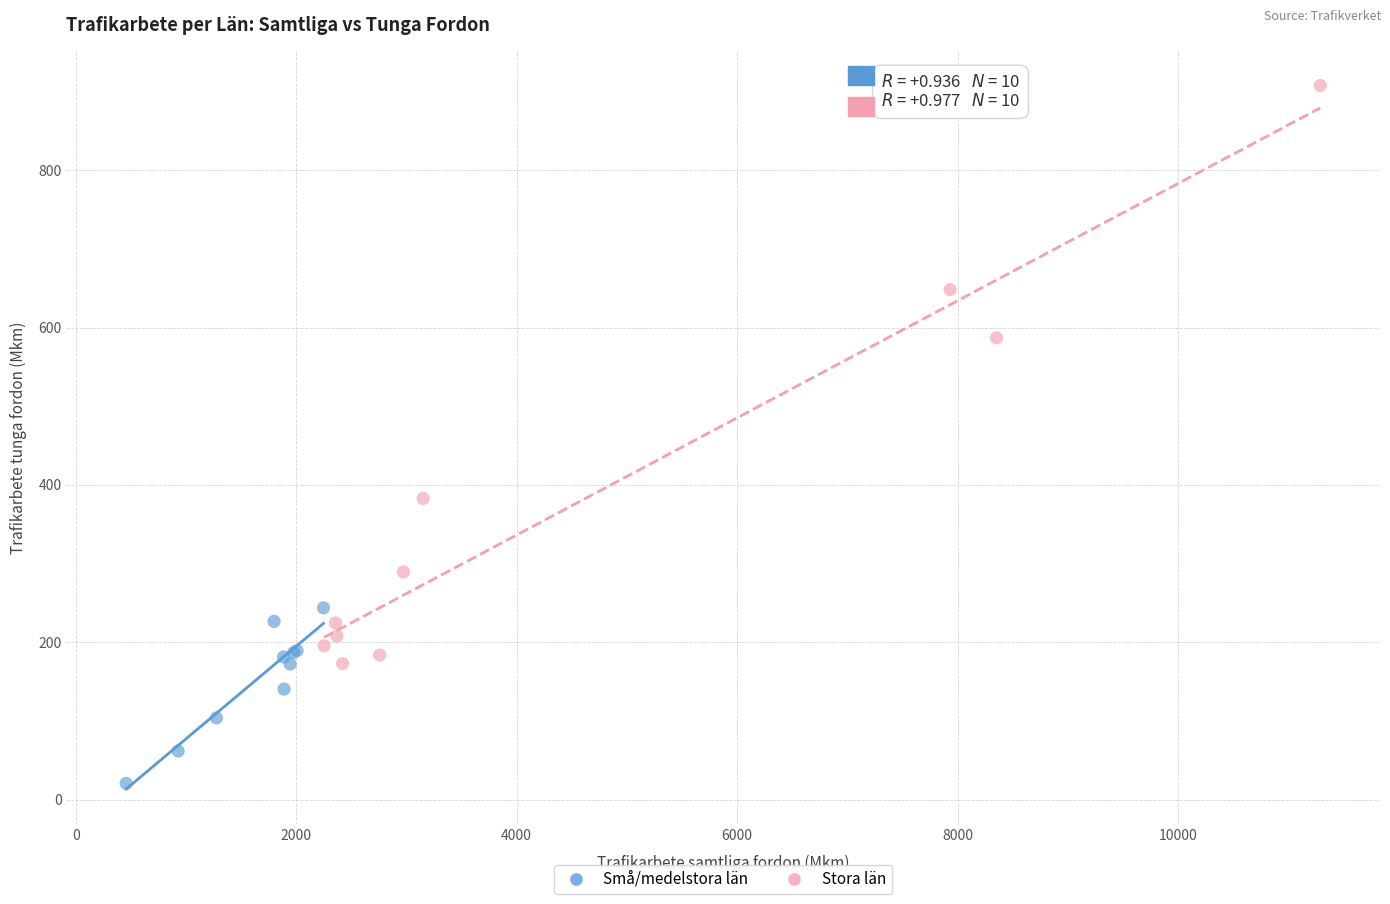

Which series reaches the minimum Y coordinate?

Små/medelstora län